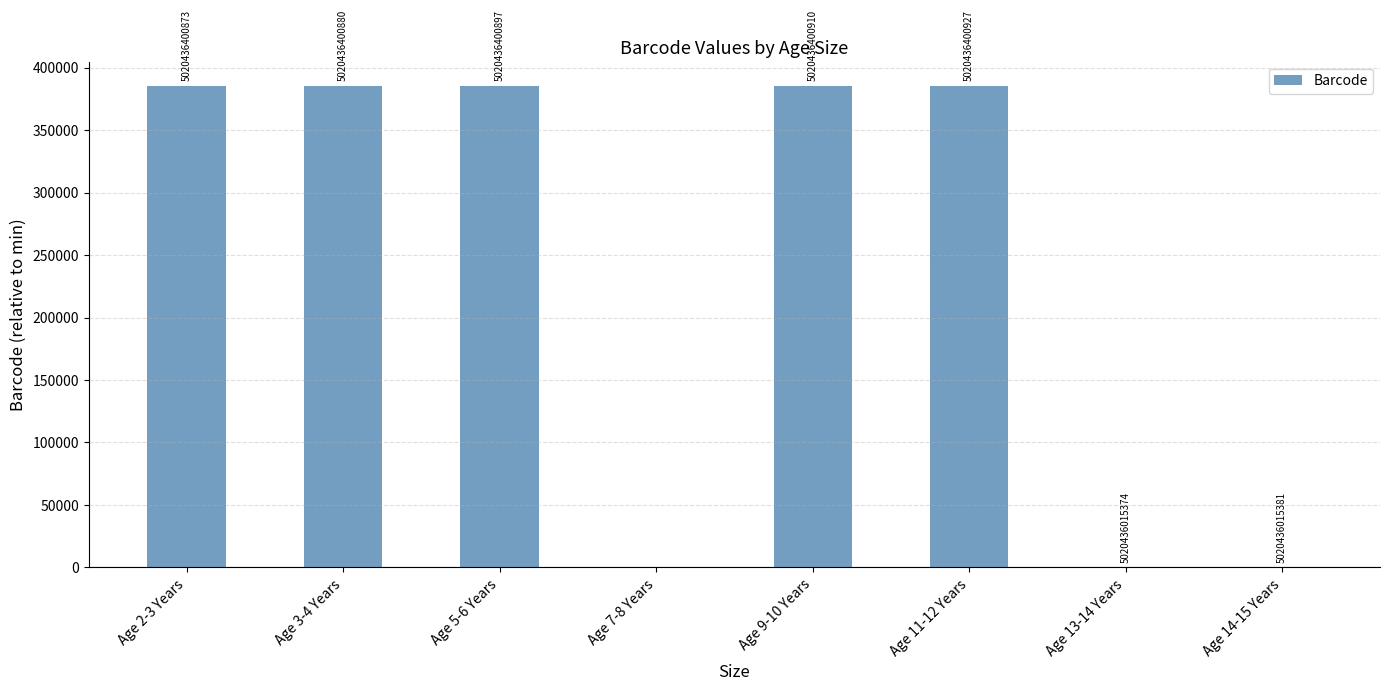

At which label does the data first exceed 385506?

Age 5-6 Years